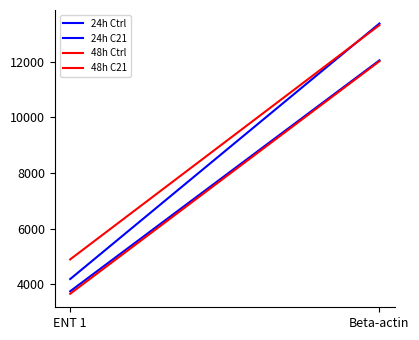

What is the sum of all 48h C21 values?

15671.3